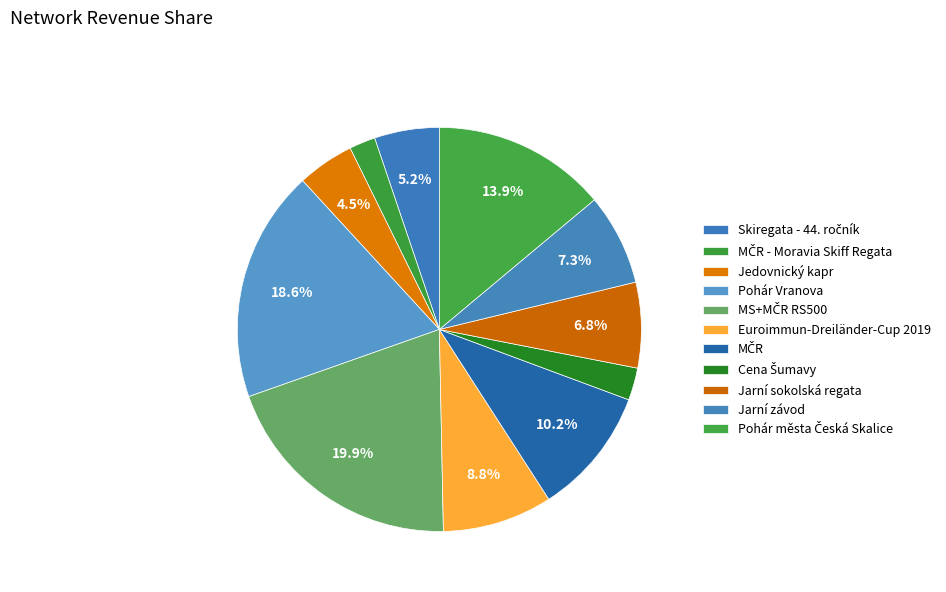

What percentage is NOT represented by Pohár Vranova?

81.4%